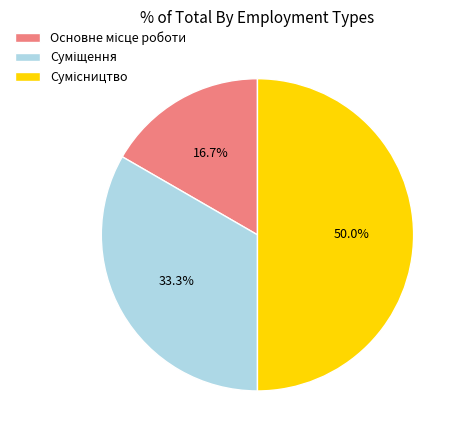

To the nearest percent, what percentage of the pie is Сумісництво?

50%